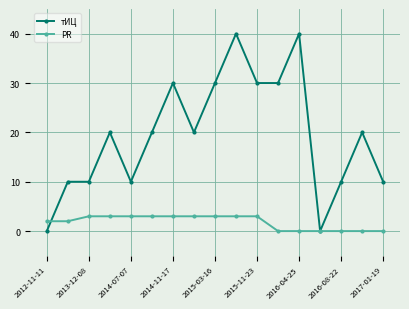

Rank the series by their maximum value, from lowest to highest.

PR, тИЦ